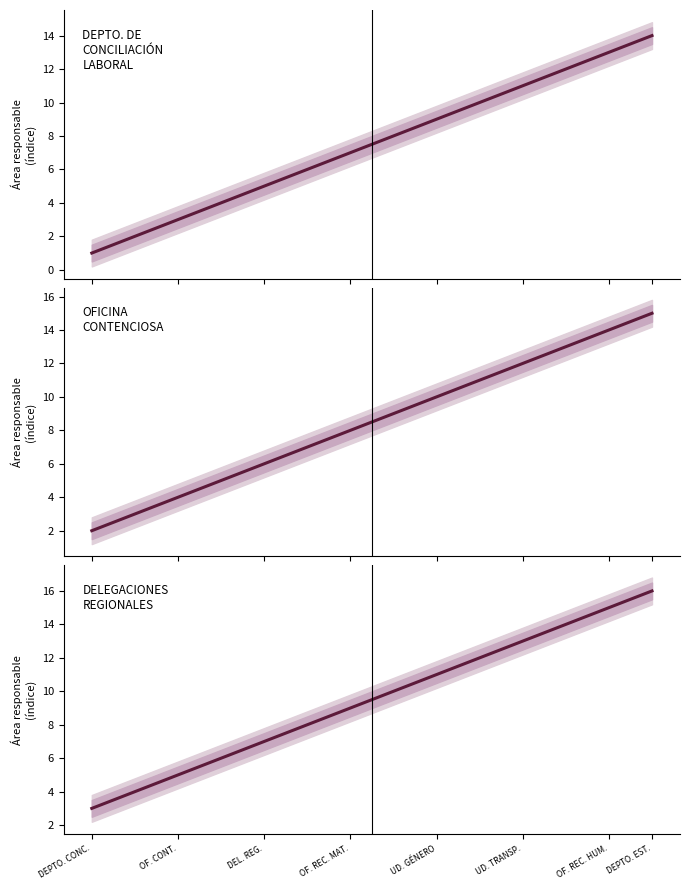

True or false: DELEGACIONES REGIONALES DE CONCILIACIÓN and DEPARTAMENTO DE CONCILIACIÓN LABORAL cross at least once.

False